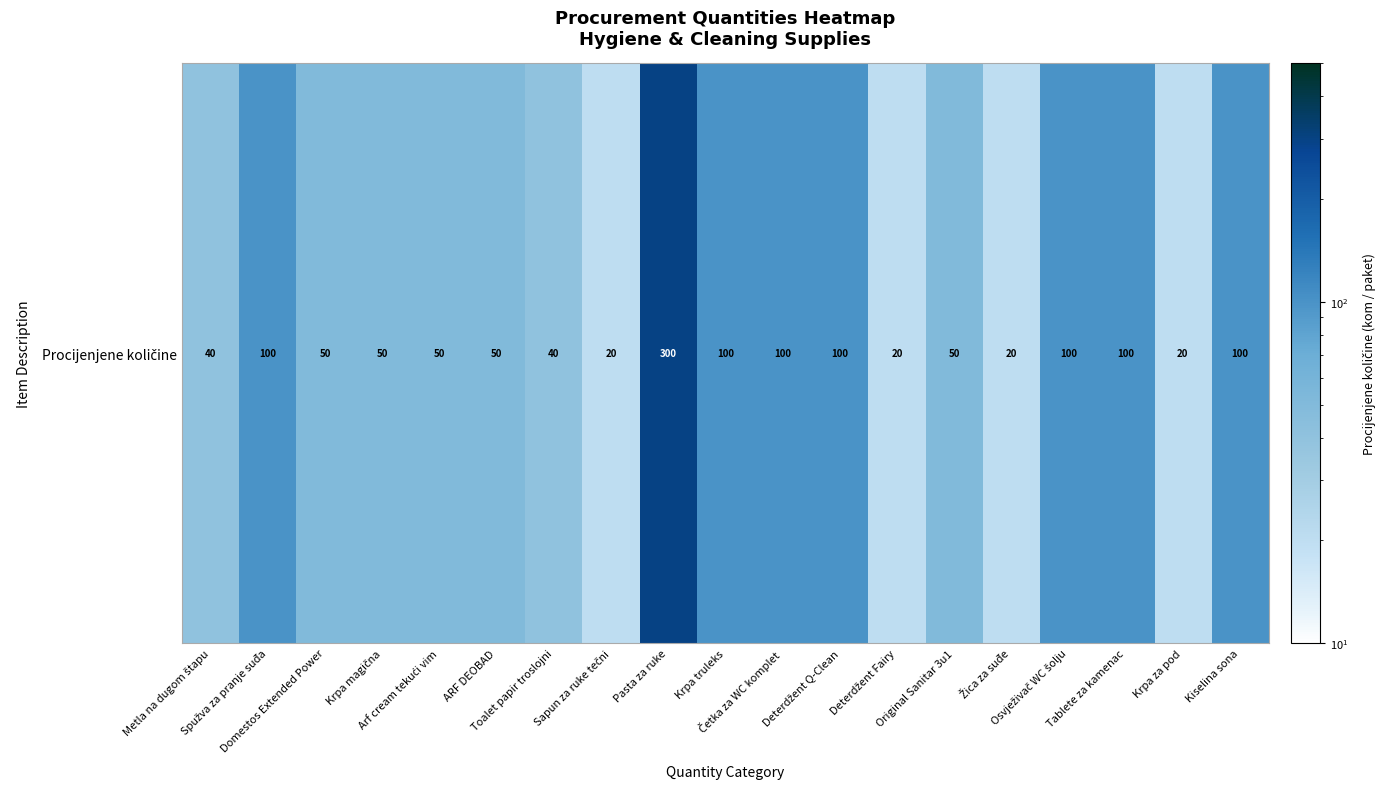

What is the difference between the second highest and minimum values?

80